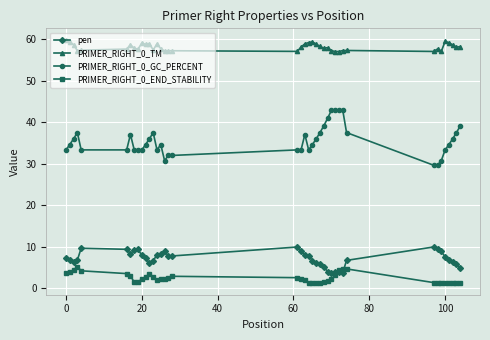

Which series has the largest total across all categories?

PRIMER_RIGHT_0_TM